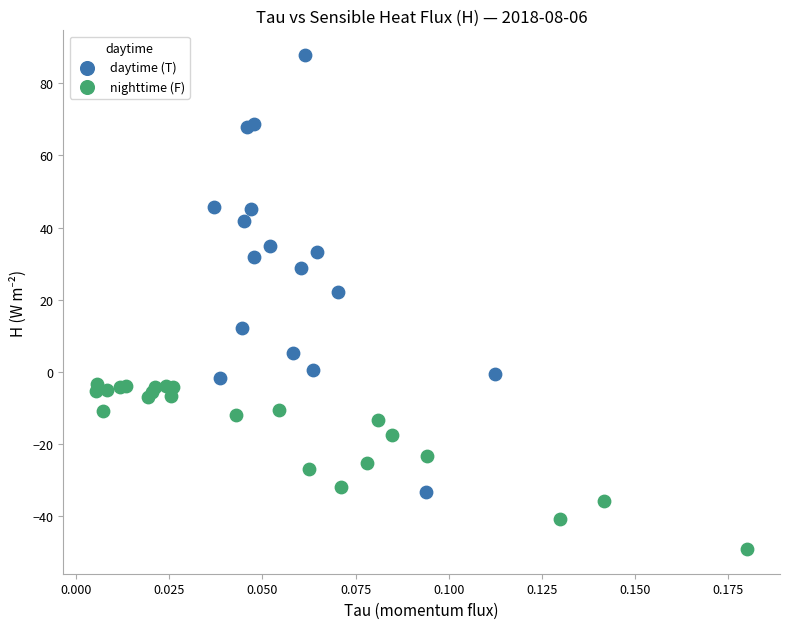

Which series reaches the maximum Y coordinate?

daytime (T)